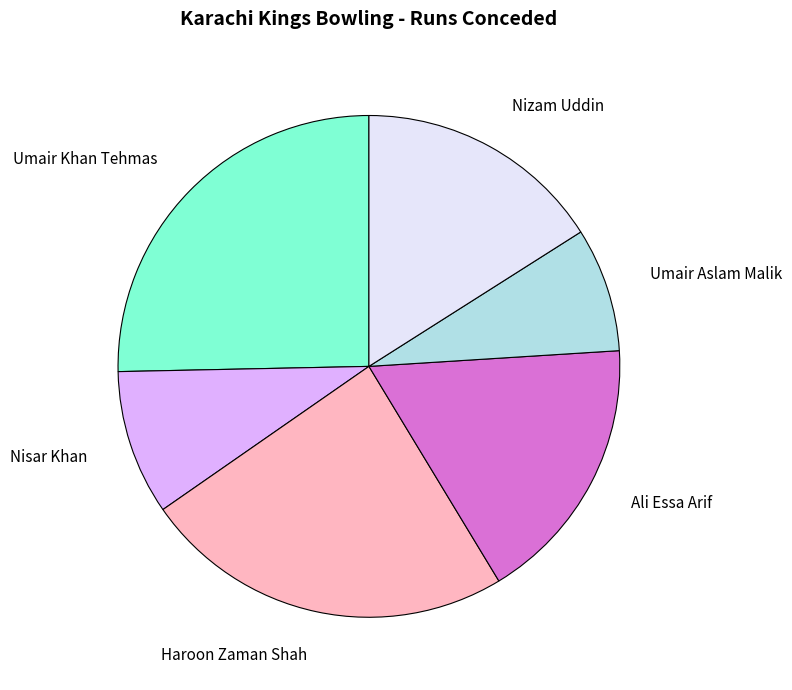

Combined, do Ali Essa Arif and Umair Khan Tehmas account for over 50%?

No